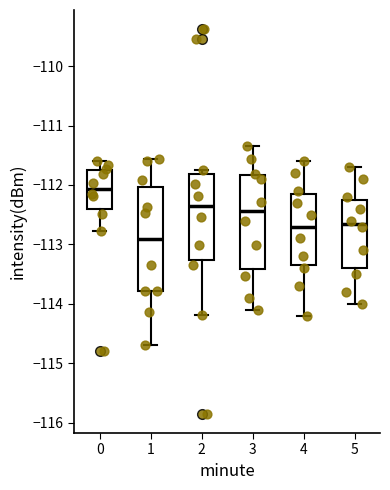

Comparing the boxes themselves (not the whiskers), which one is the tallest?

1